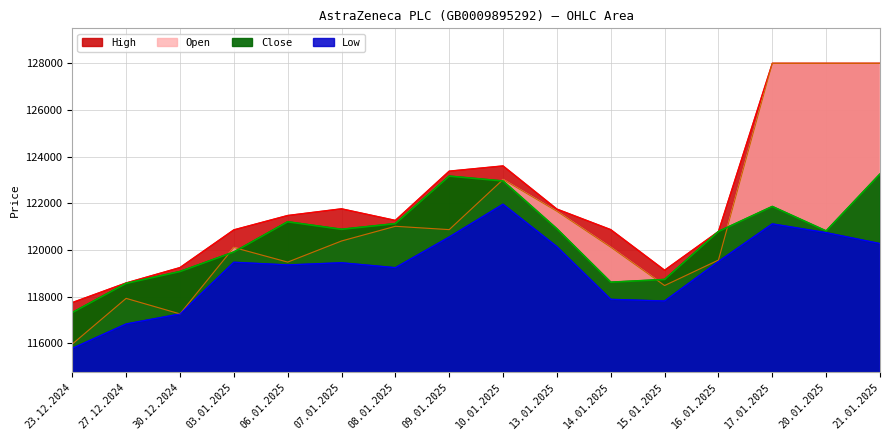

True or false: Close and Low cross at least once.

False